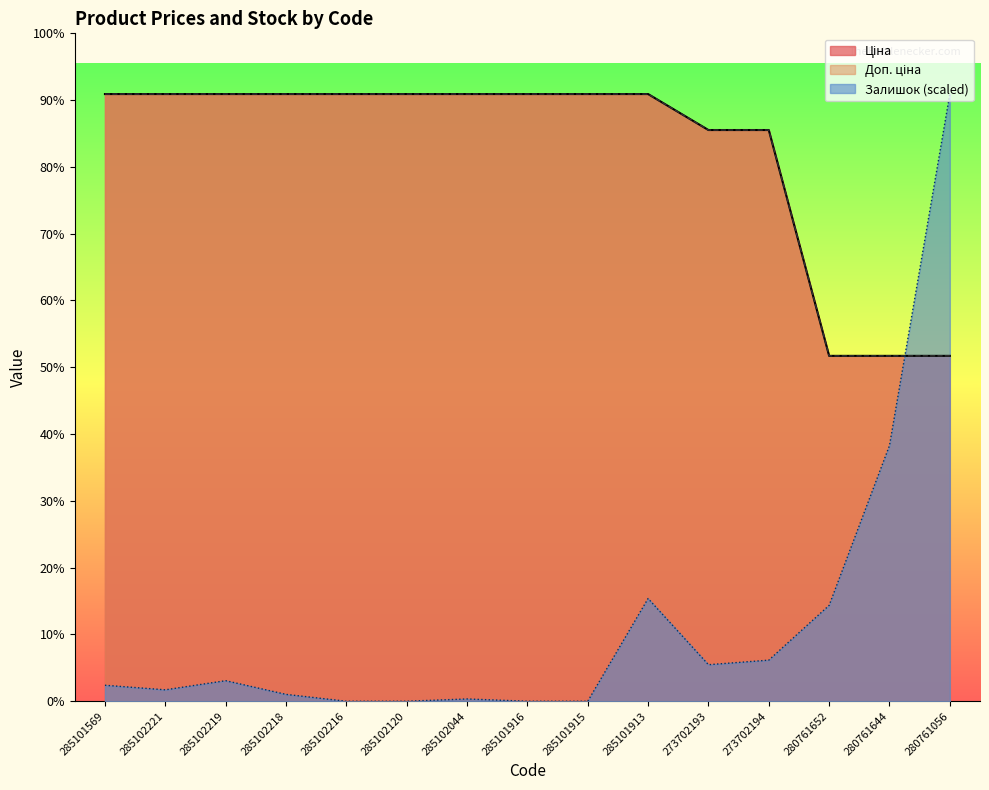

List the series in order of their peak value, highest first.

Ціна, Доп. ціна, Залишок